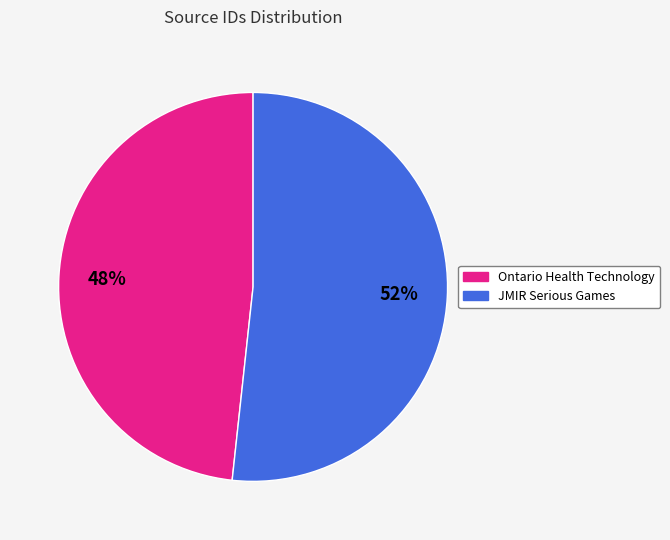

To the nearest percent, what is the average slice percentage?

50%